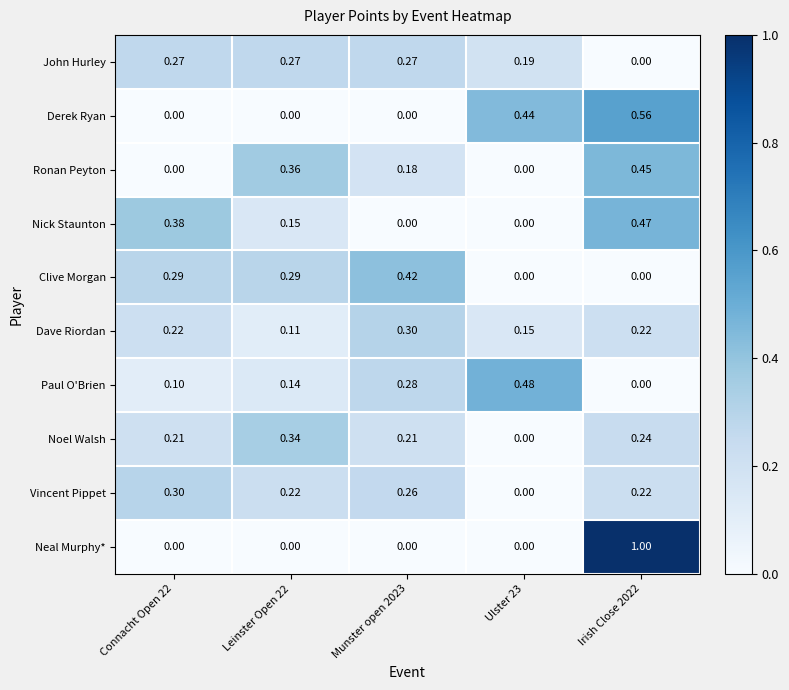

How many data points does each series have?

5